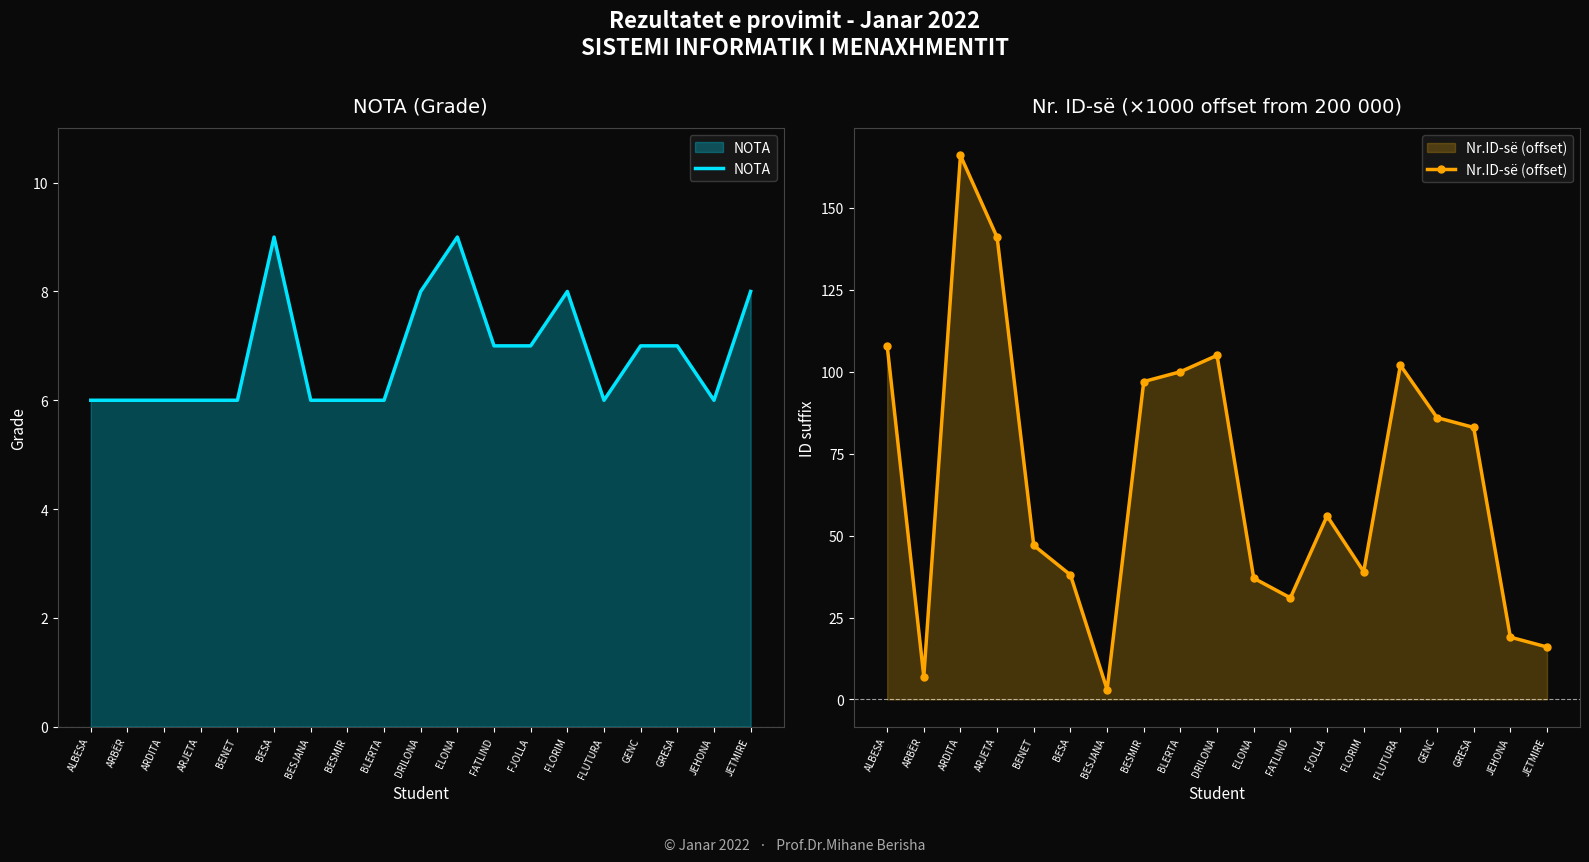

What is the greatest value displayed?

166